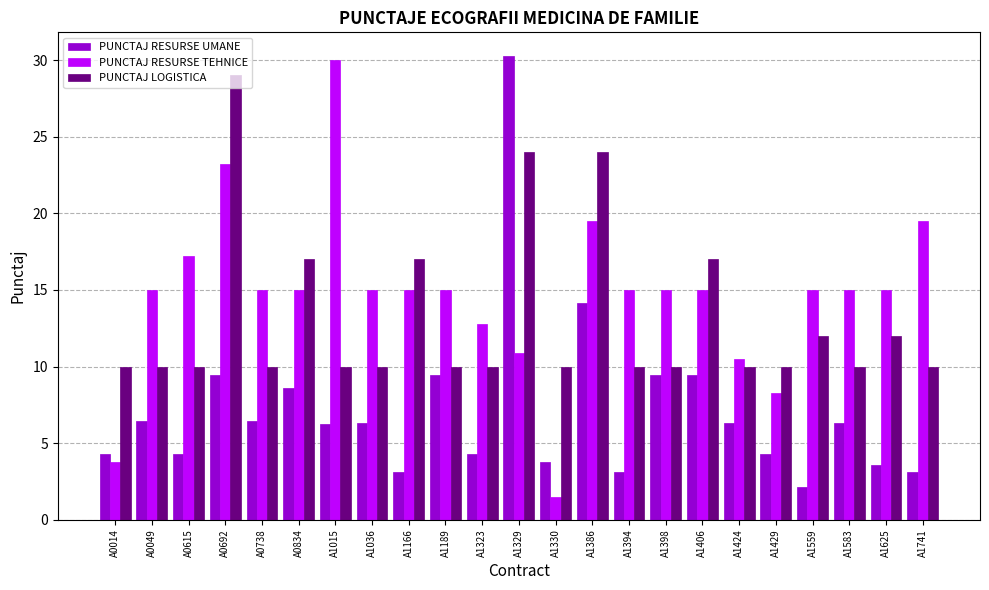

Is the value of PUNCTAJ LOGISTICA at A1625 greater than the value of PUNCTAJ RESURSE UMANE at A1394?

Yes